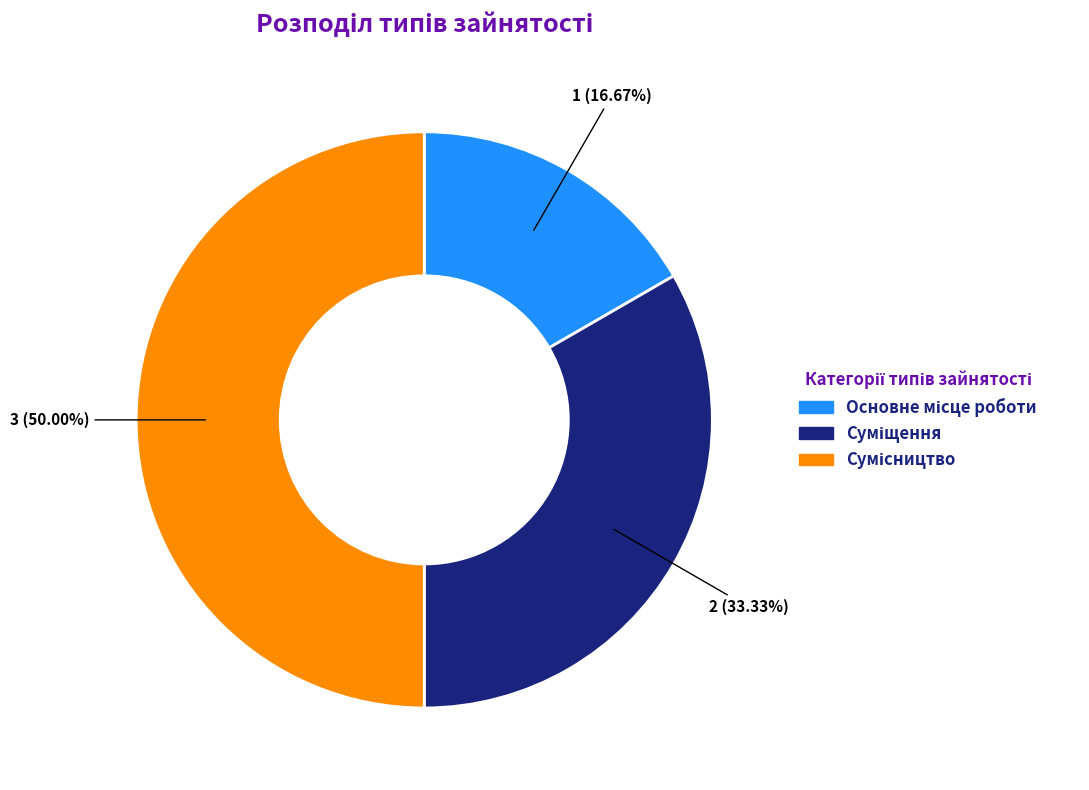

Count the number of slices in the pie.

3